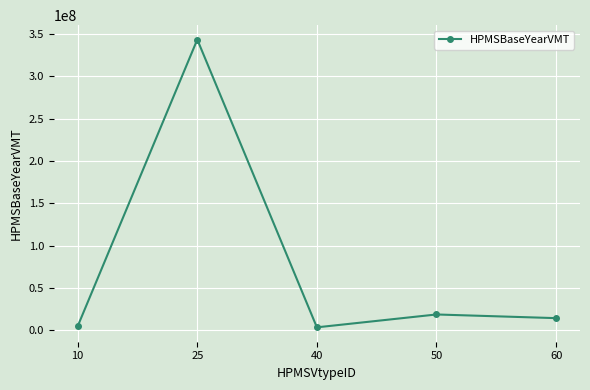

What is the greatest value displayed?

343441625.8